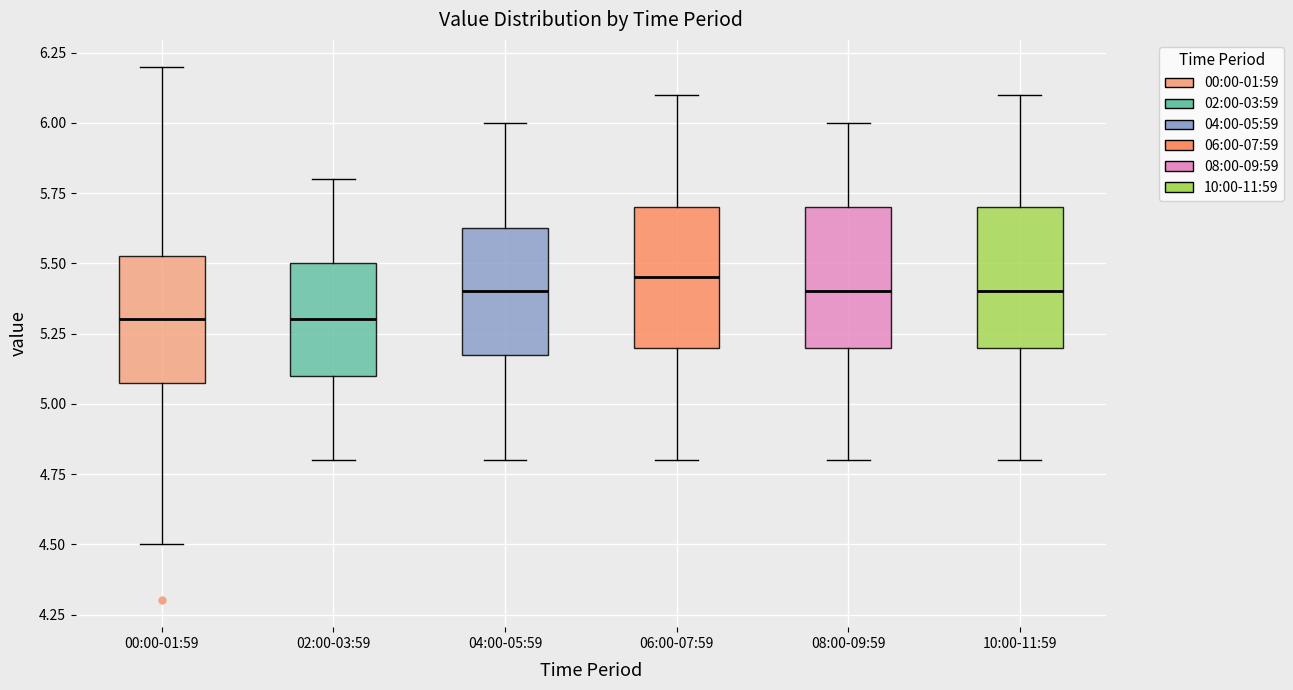

Reading left to right, read every box against the y-axis: the position of its median line, the range the box covers, and the ends of its whiskers. The values are not printed on the chart, so give them approximately, as read against the axis.

00:00-01:59: median 5.30, box 5.10 to 5.55, whiskers 4.50 to 6.20
02:00-03:59: median 5.30, box 5.10 to 5.50, whiskers 4.80 to 5.80
04:00-05:59: median 5.40, box 5.20 to 5.65, whiskers 4.80 to 6.00
06:00-07:59: median 5.45, box 5.20 to 5.70, whiskers 4.80 to 6.10
08:00-09:59: median 5.40, box 5.20 to 5.70, whiskers 4.80 to 6.00
10:00-11:59: median 5.40, box 5.20 to 5.70, whiskers 4.80 to 6.10